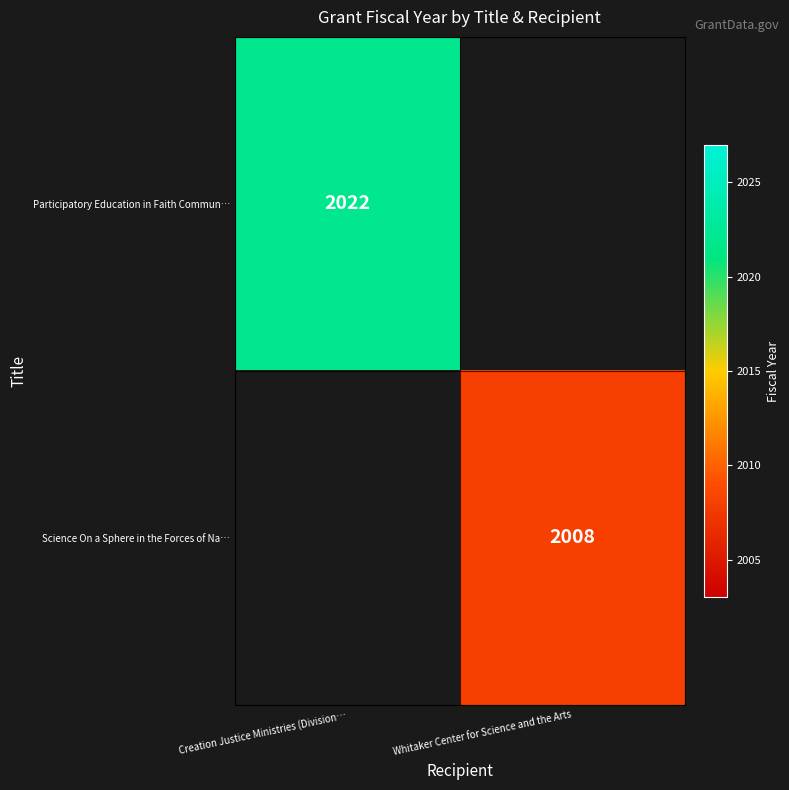

Is it true that Science On a Sphere in the Forces of Na… equals 1117 at Whitaker Center for Science and the Arts?

False